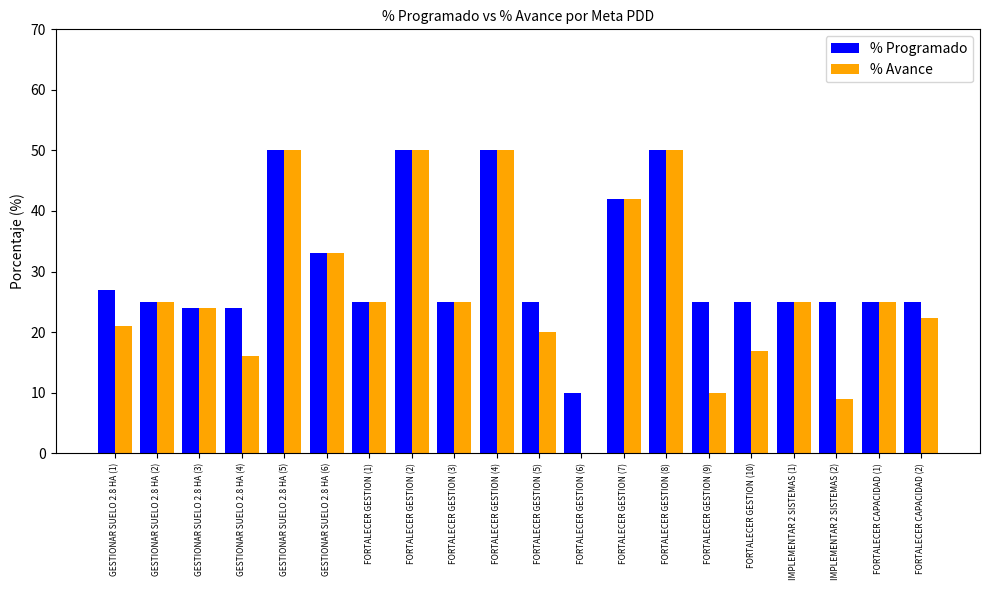

What is the maximum value shown in the chart?

50.0